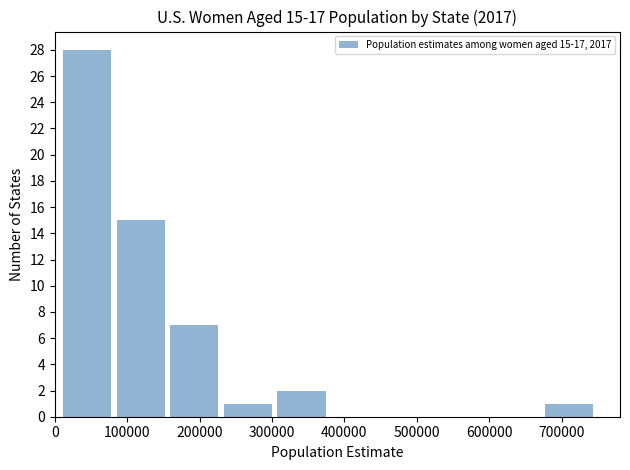

Over which range of the x-axis is the bar tallest?

10000 to 80000